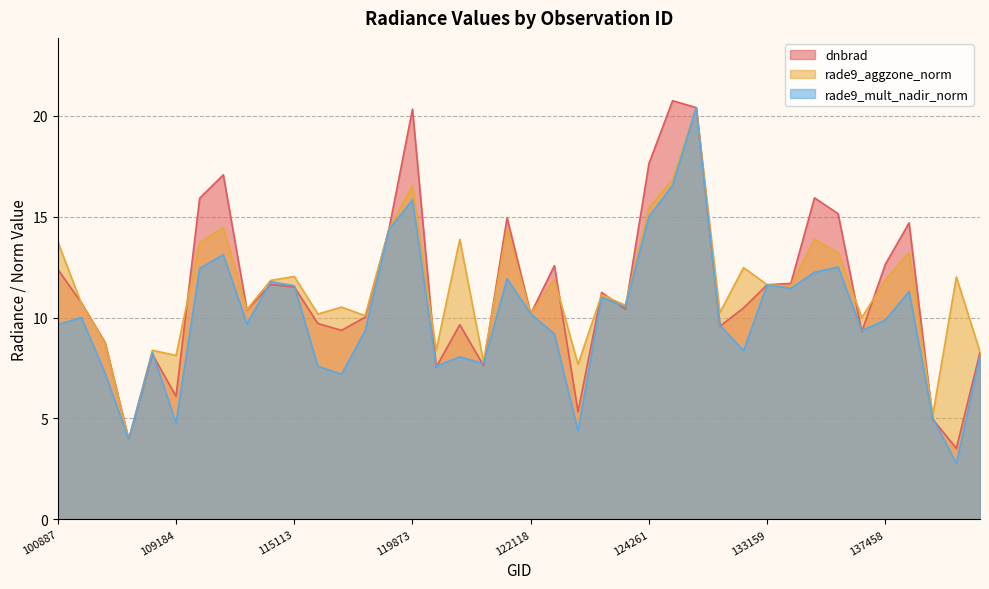

Which series has the largest total across all categories?

rade9_aggzone_norm